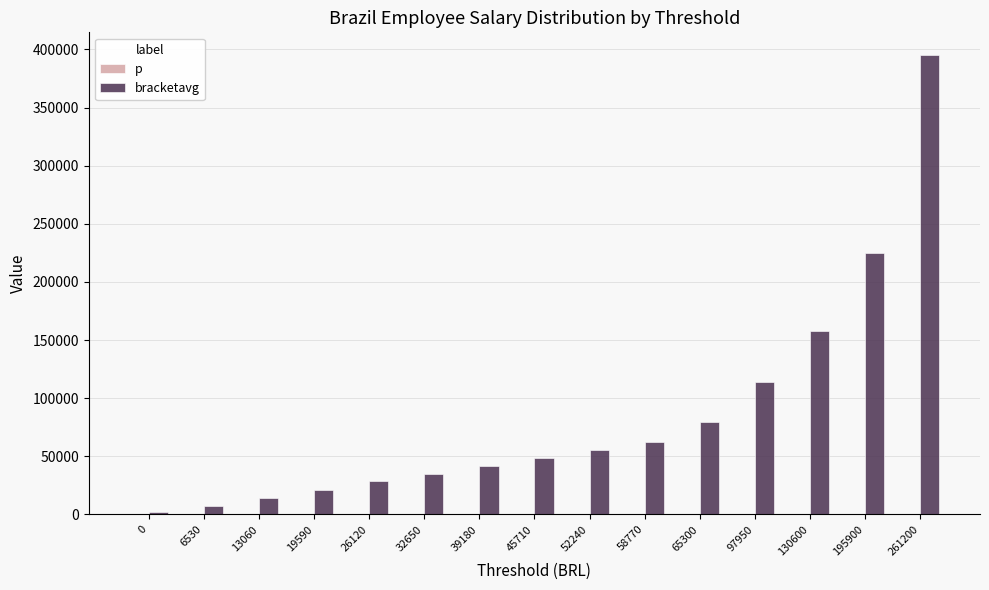

Which series changed the most between 65300 and 195900?

bracketavg